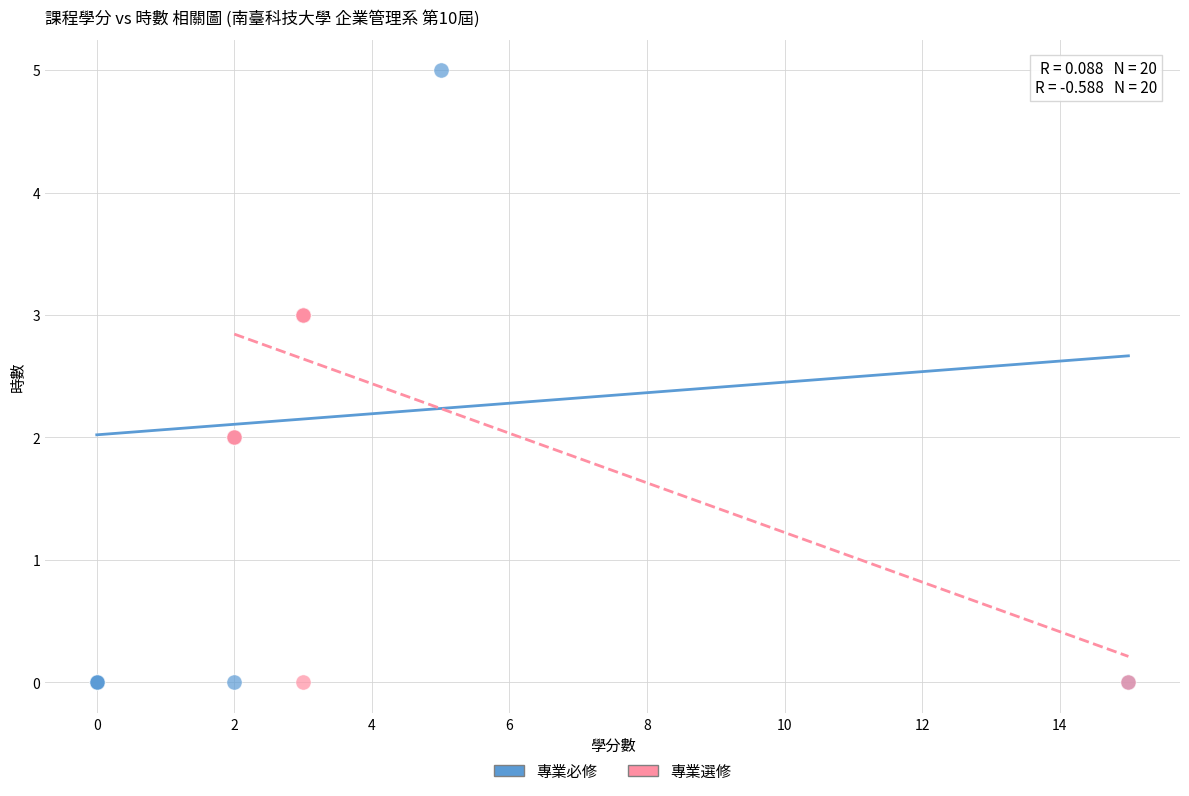

Which series contains the highest Y value?

專業必修